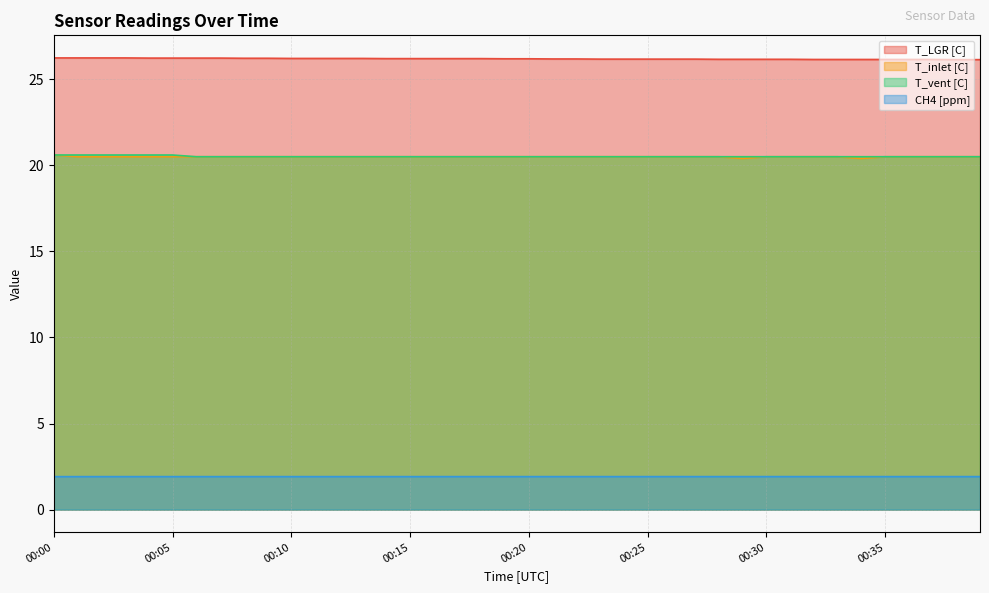

What is the lowest value of the T_vent [C] series?

20.5